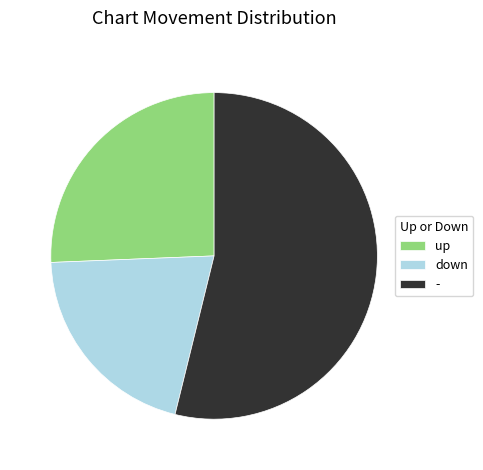

Which category accounts for the majority?

-